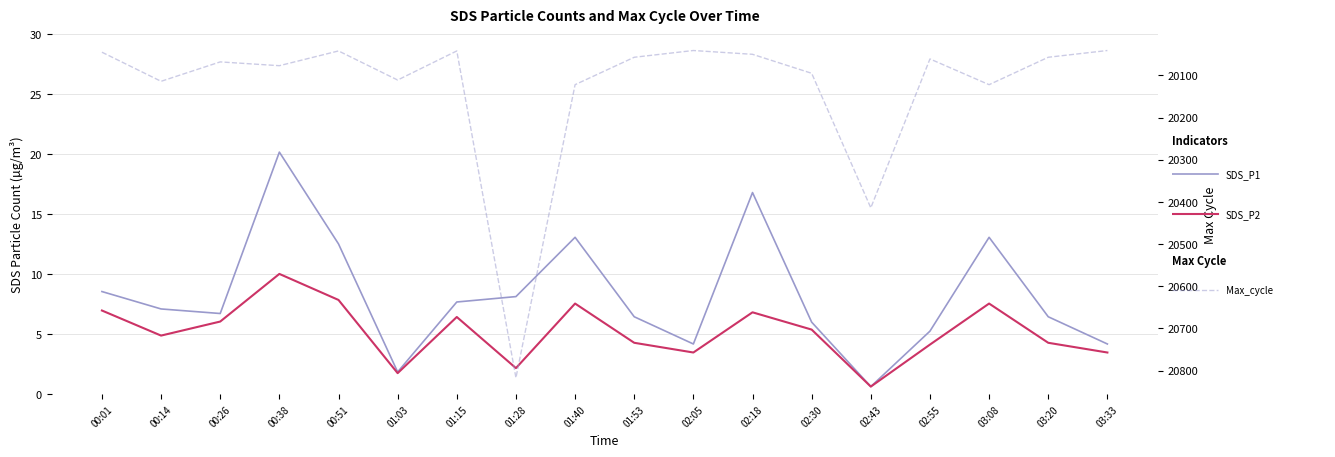

What is the maximum value shown in the chart?

20817.0